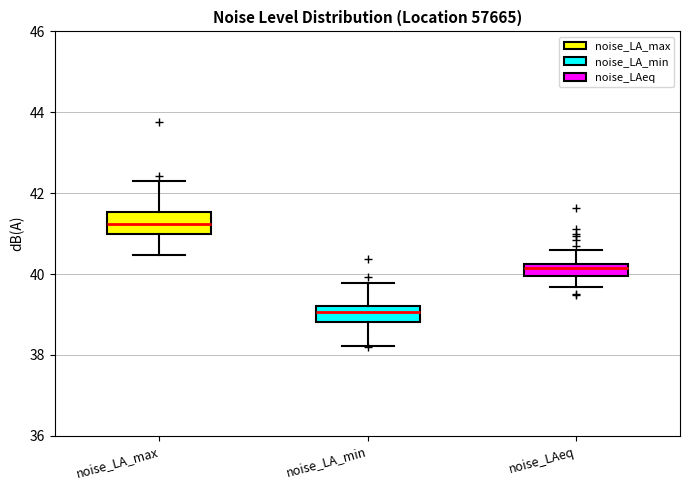

Which box's median line is the lowest?

noise_LA_min